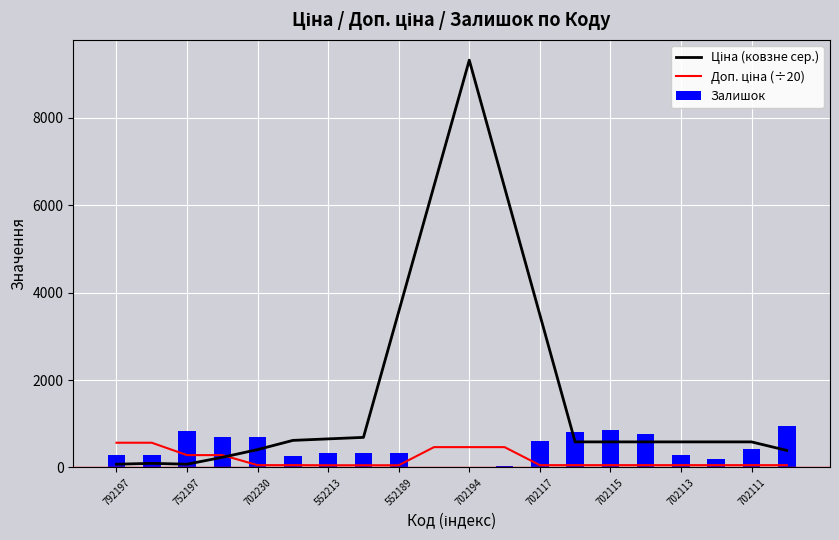

What is the maximum value for Залишок?

939